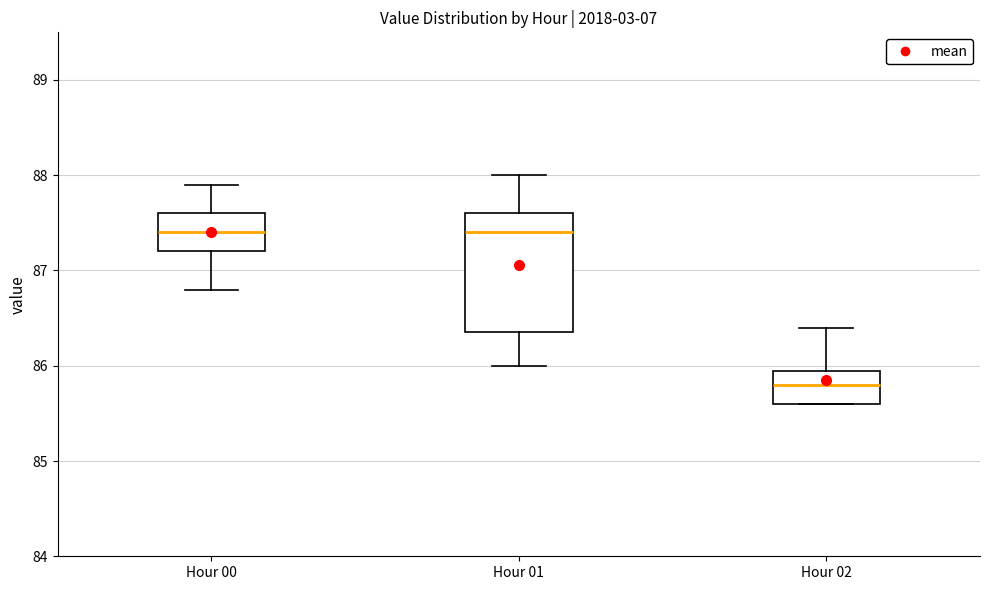

Which box has the lowest median line?

Hour 02